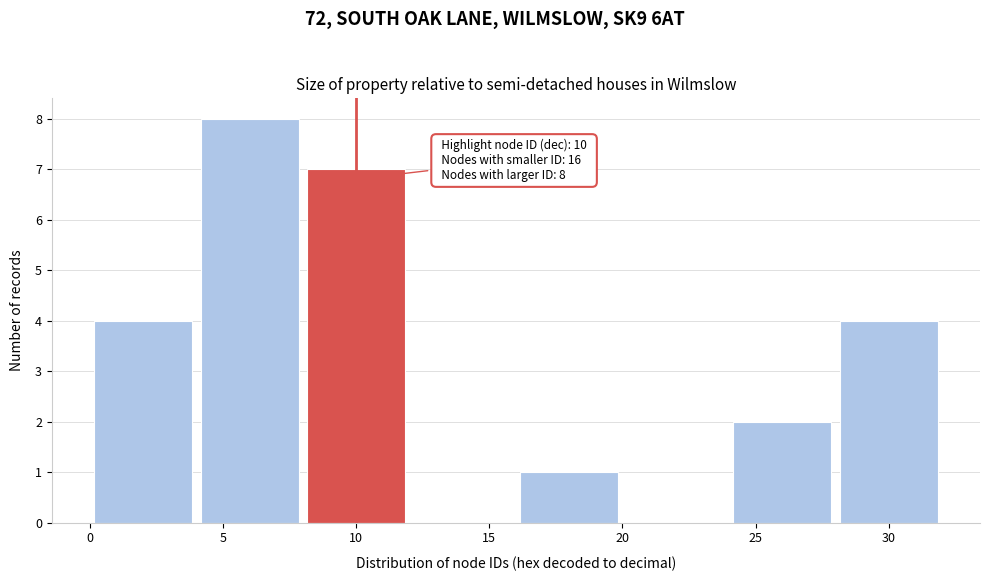

Which range on the x-axis has the tallest bar?

4 to 8